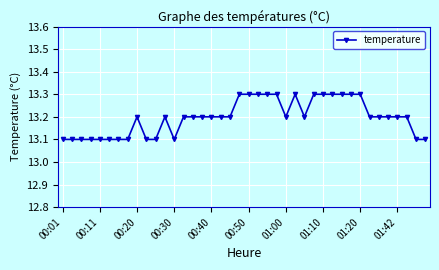

Does the chart have visible grid lines?

Yes